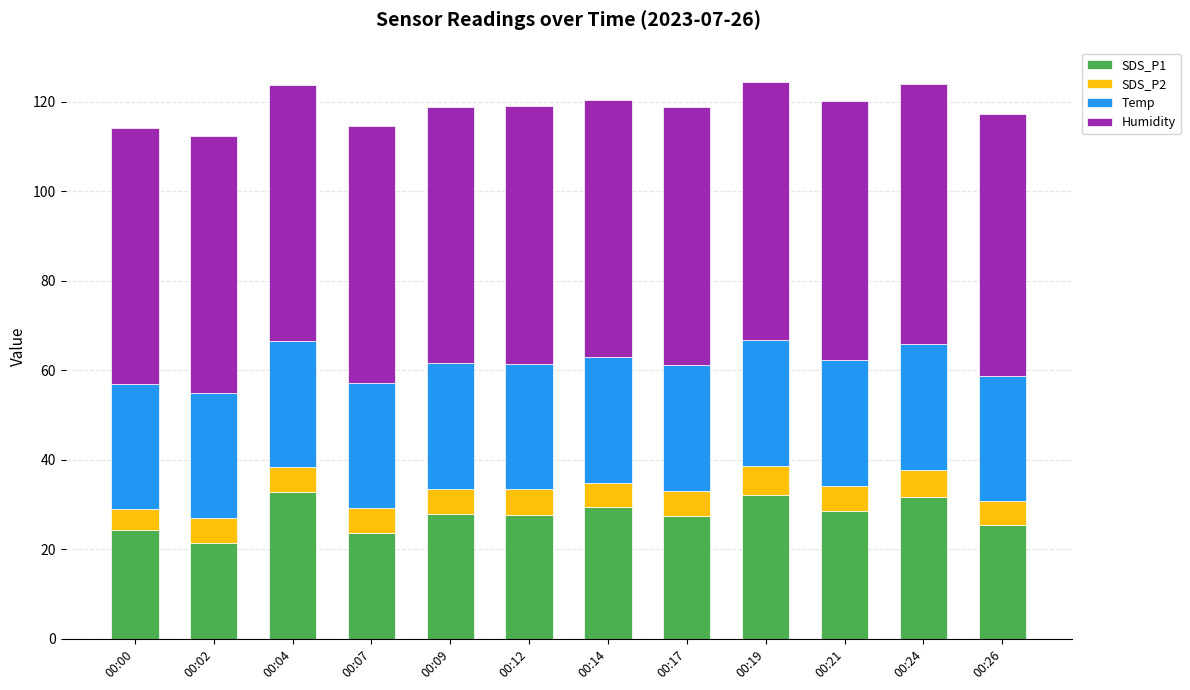

What is the lowest value of the SDS_P1 series?

21.5